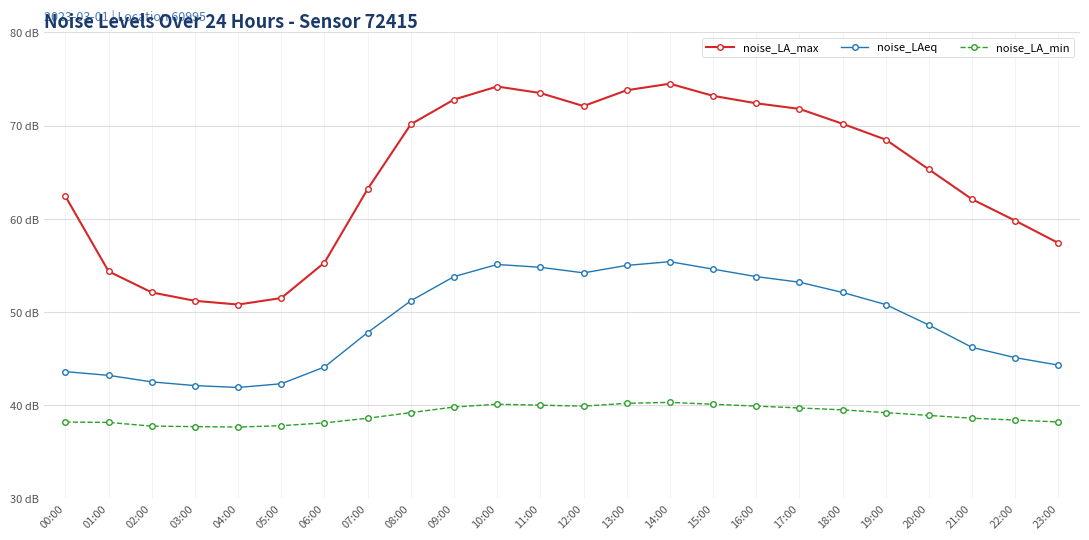

At which category does noise_LA_min reach its first local peak?

10:00